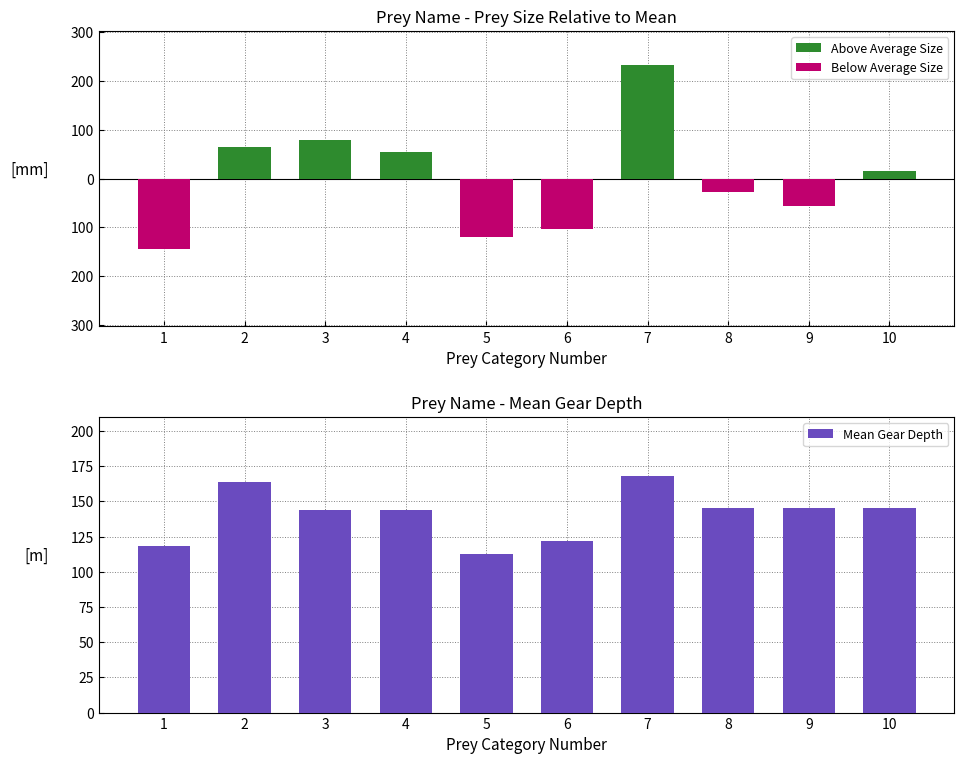

What is the value of the 7th bar from the left?

168.0